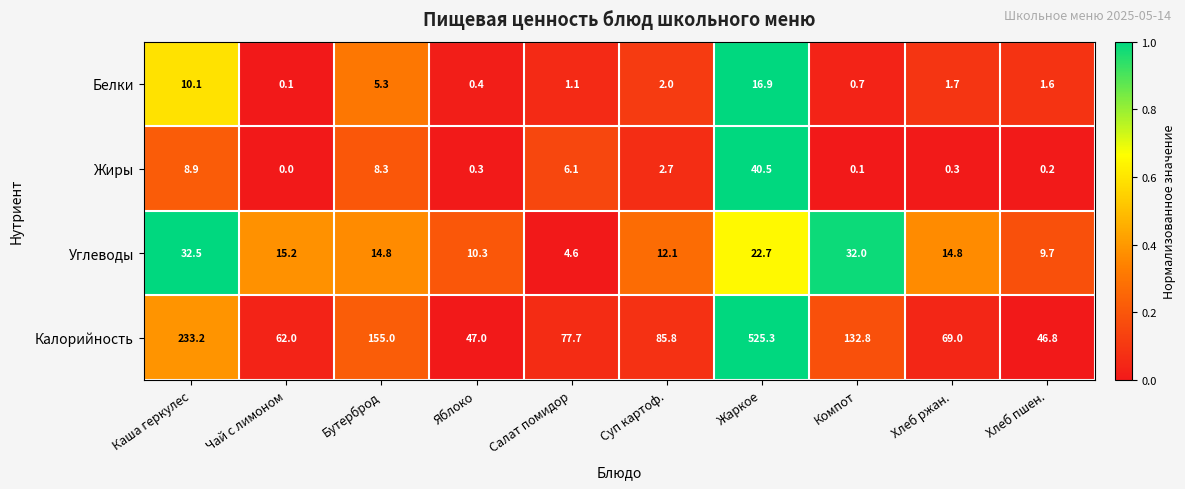

What is the average value of the Углеводы series?

16.9